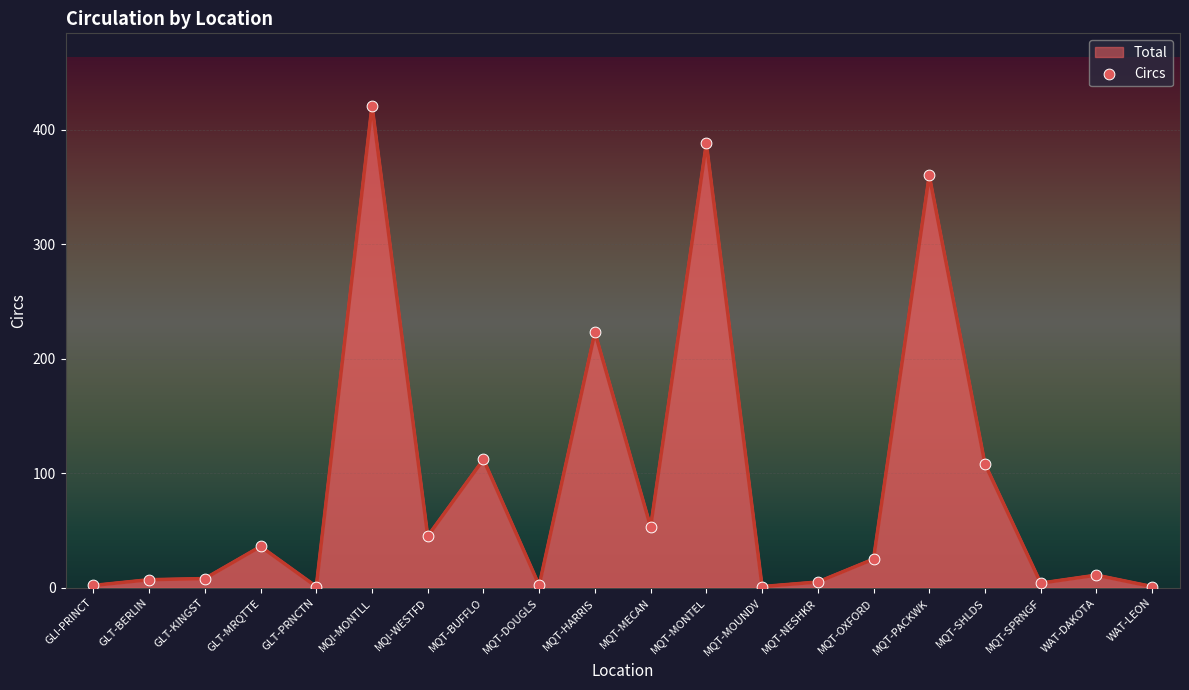

Between WAT-DAKOTA and MQT-PACKWK, which is larger?

MQT-PACKWK